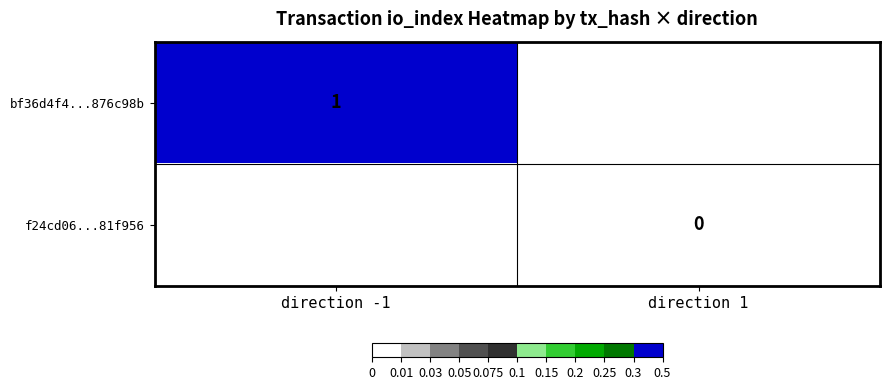

True or false: bf36d4f4...876c98b has a value of 1 at direction -1.

True